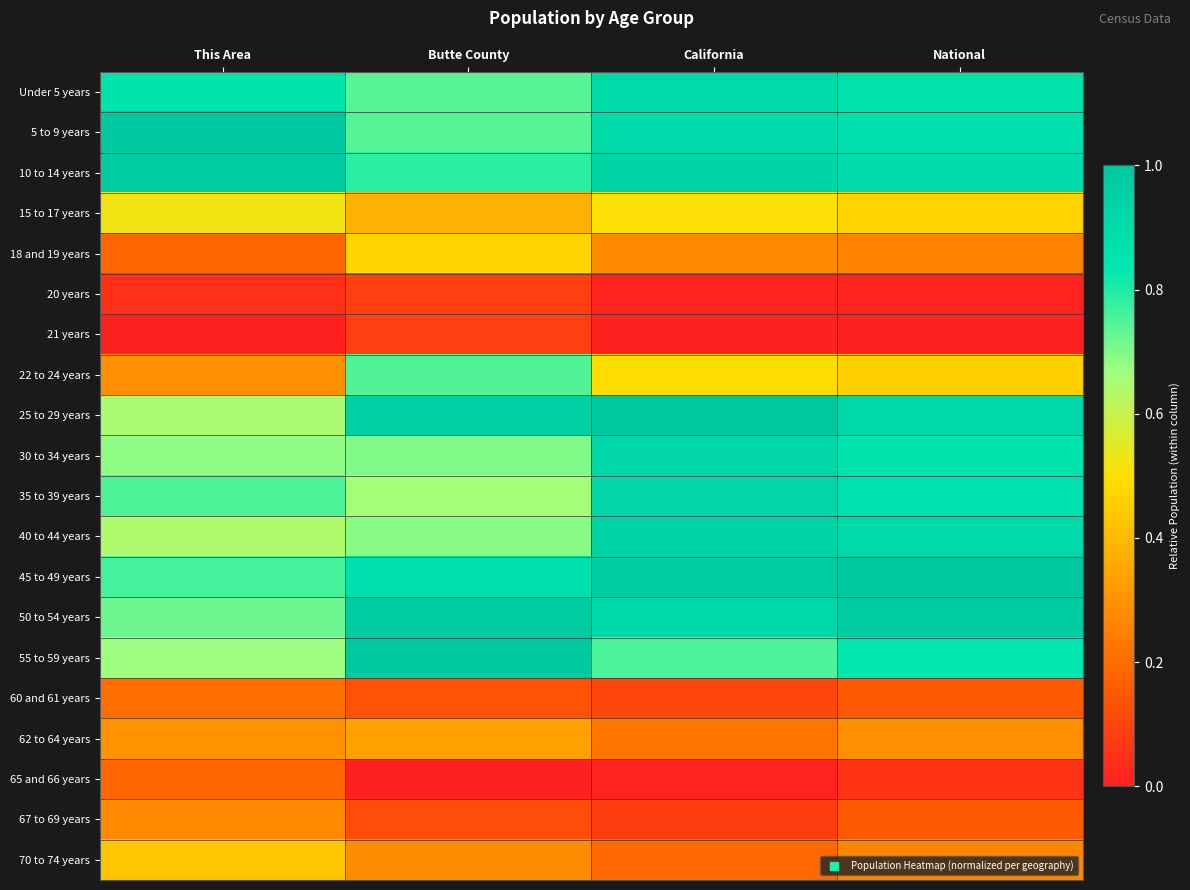

Reading right to left, what are all the values shown in this chart?

Under 5 years: National=0.9	California=0.9	Butte County=0.7	This Area=0.8
5 to 9 years: National=0.9	California=0.9	Butte County=0.7	This Area=1.0
10 to 14 years: National=0.9	California=0.9	Butte County=0.8	This Area=1.0
15 to 17 years: National=0.5	California=0.5	Butte County=0.4	This Area=0.5
18 and 19 years: National=0.3	California=0.3	Butte County=0.5	This Area=0.2
20 years: National=0.0	California=0.0	Butte County=0.1	This Area=0.0
21 years: National=0.0	California=0.0	Butte County=0.1	This Area=0.0
22 to 24 years: National=0.5	California=0.5	Butte County=0.7	This Area=0.3
25 to 29 years: National=0.9	California=1.0	Butte County=1.0	This Area=0.6
30 to 34 years: National=0.9	California=0.9	Butte County=0.7	This Area=0.7
35 to 39 years: National=0.9	California=0.9	Butte County=0.7	This Area=0.8
40 to 44 years: National=0.9	California=0.9	Butte County=0.7	This Area=0.6
45 to 49 years: National=1.0	California=1.0	Butte County=0.9	This Area=0.8
50 to 54 years: National=1.0	California=0.9	Butte County=1.0	This Area=0.7
55 to 59 years: National=0.8	California=0.8	Butte County=1.0	This Area=0.7
60 and 61 years: National=0.2	California=0.1	Butte County=0.1	This Area=0.2
62 to 64 years: National=0.3	California=0.2	Butte County=0.3	This Area=0.3
65 and 66 years: National=0.1	California=0.0	Butte County=0.0	This Area=0.2
67 to 69 years: National=0.2	California=0.1	Butte County=0.1	This Area=0.3
70 to 74 years: National=0.3	California=0.2	Butte County=0.3	This Area=0.4